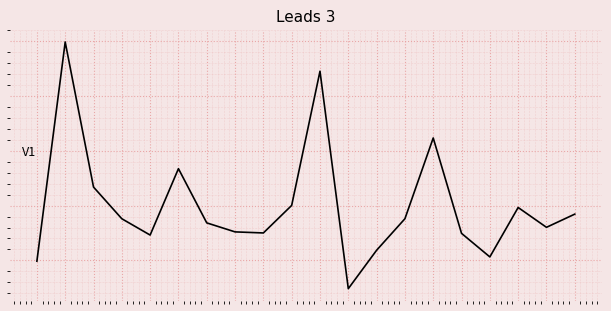

Does the chart have visible grid lines?

Yes